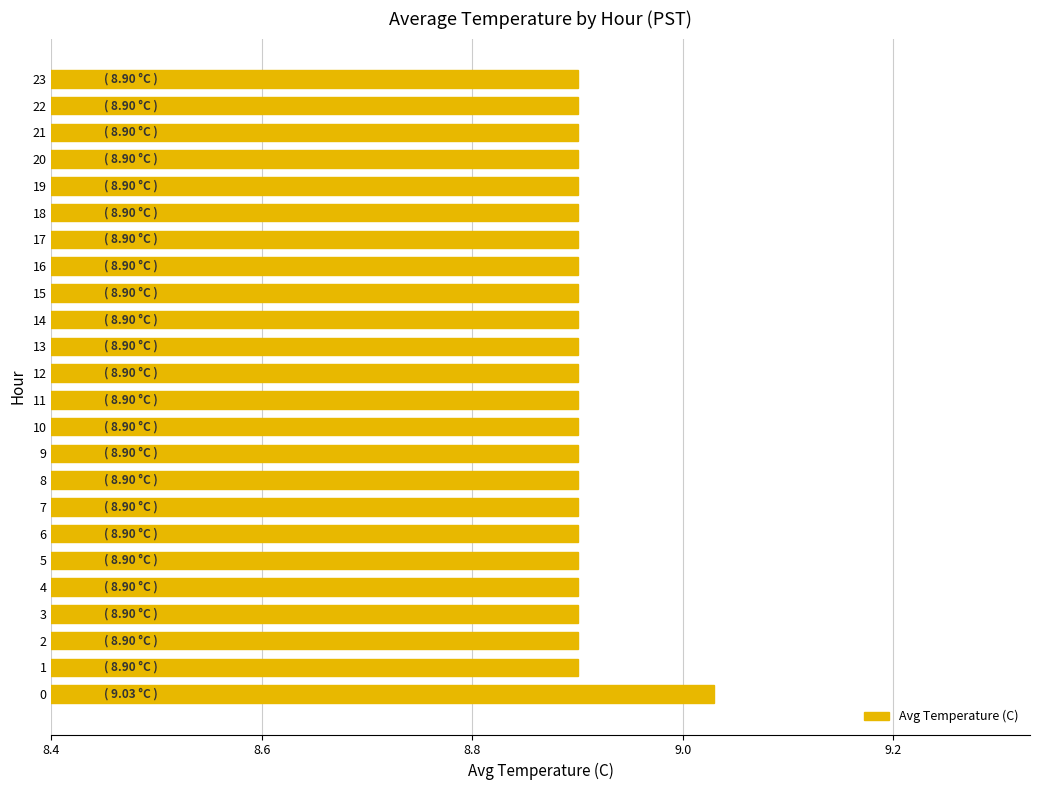

What is the difference between the maximum and second lowest values?

0.1